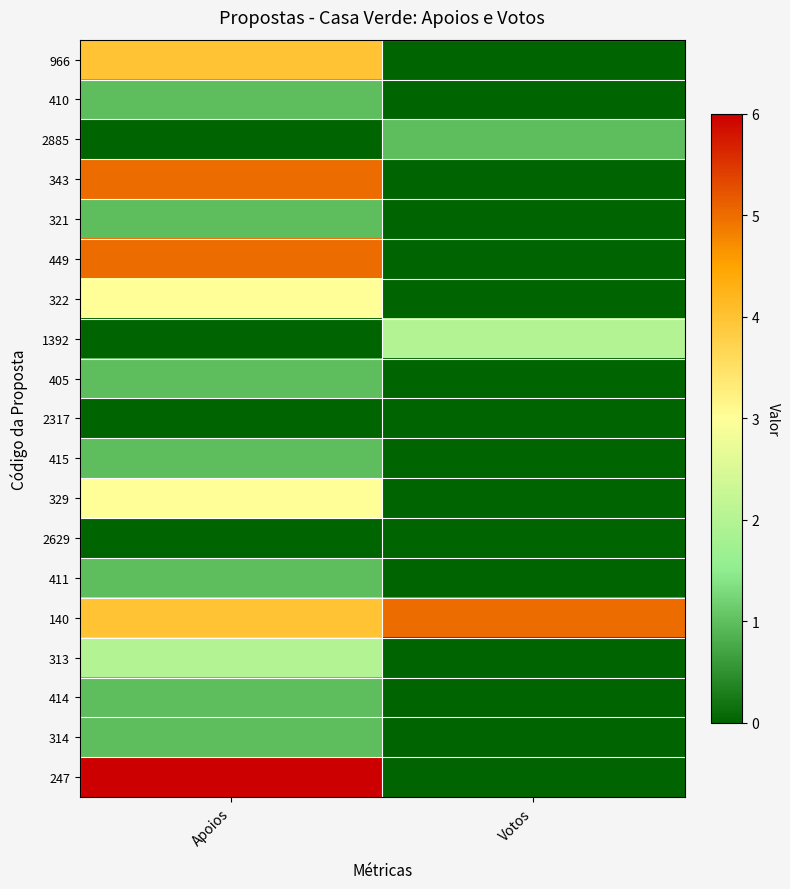

Reading left to right, what are all the values shown in this chart?

966: Apoios=4	Votos=0
410: Apoios=1	Votos=0
2885: Apoios=0	Votos=1
343: Apoios=5	Votos=0
321: Apoios=1	Votos=0
449: Apoios=5	Votos=0
322: Apoios=3	Votos=0
1392: Apoios=0	Votos=2
405: Apoios=1	Votos=0
2317: Apoios=0	Votos=0
415: Apoios=1	Votos=0
329: Apoios=3	Votos=0
2629: Apoios=0	Votos=0
411: Apoios=1	Votos=0
140: Apoios=4	Votos=5
313: Apoios=2	Votos=0
414: Apoios=1	Votos=0
314: Apoios=1	Votos=0
247: Apoios=6	Votos=0